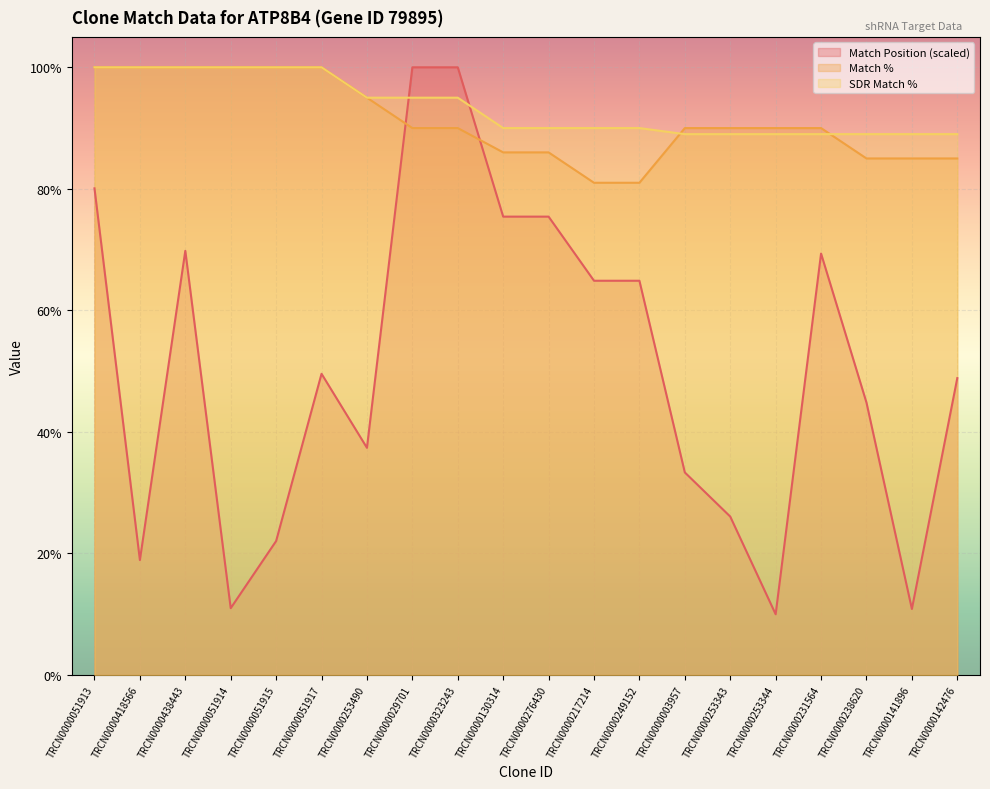

Is the value of Match Position at TRCN0000231564 greater than the value of Match % at TRCN0000276430?

No